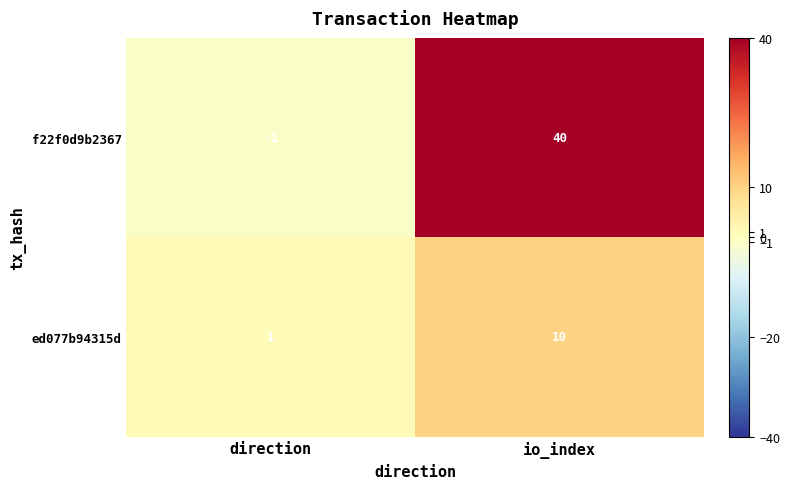

Which series has the largest total across all categories?

f22f0d9b2367